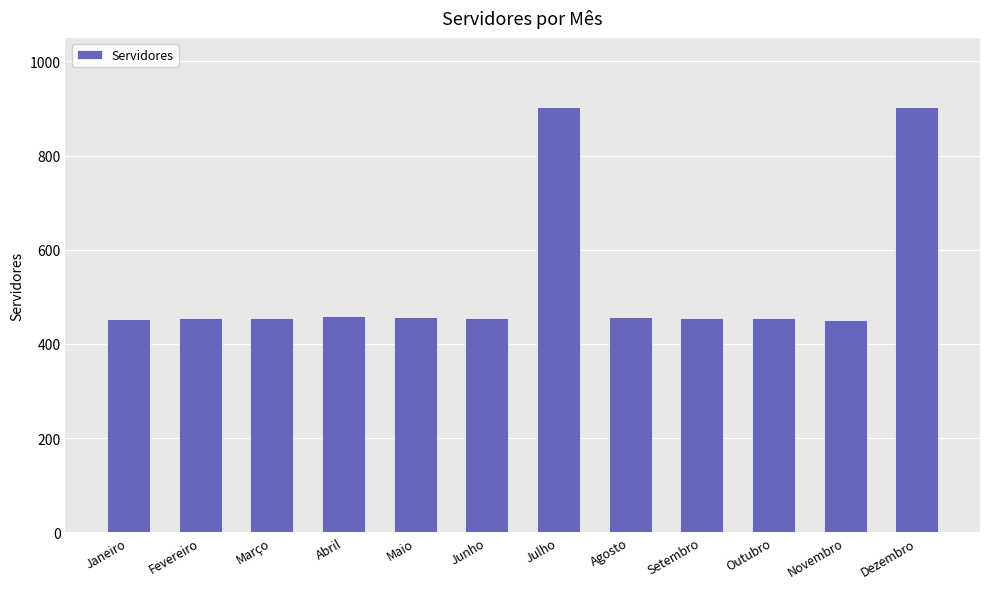

Does the chart contain stacked bars?

No